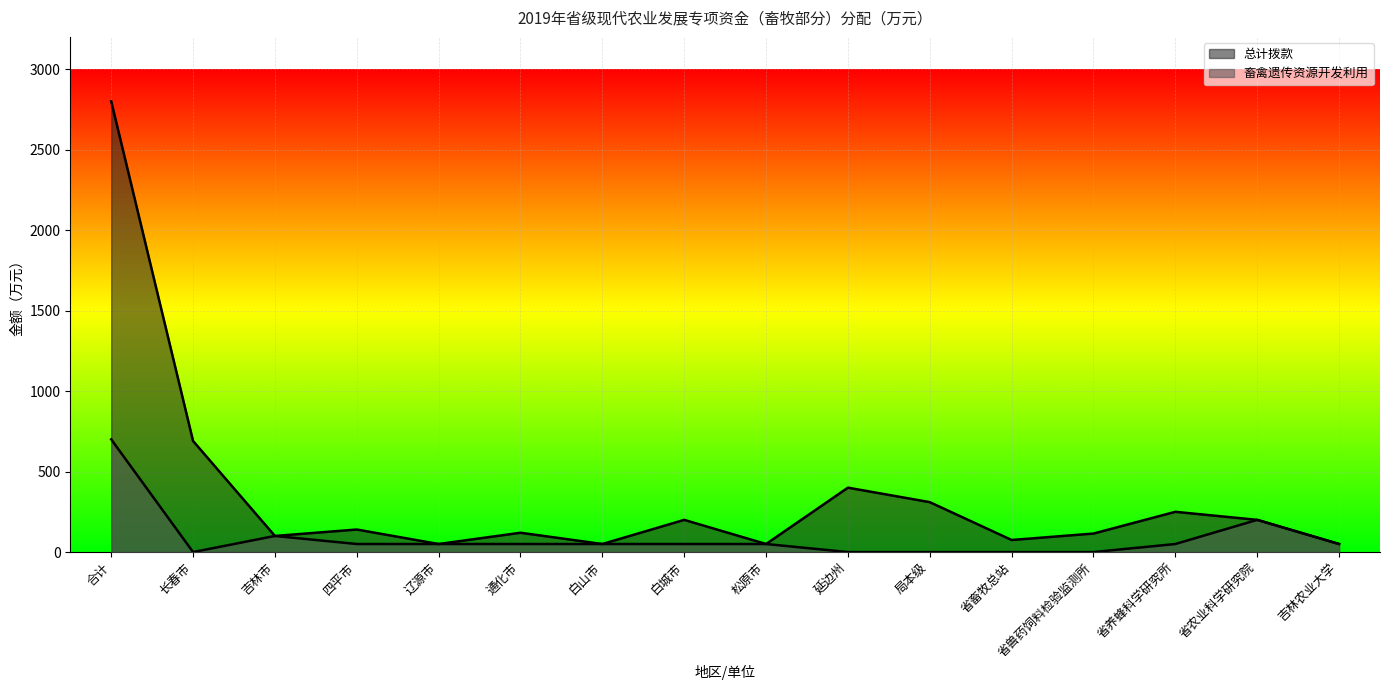

What is the value of the 畜禽遗传资源开发利用 point at the 3rd from the left?

100